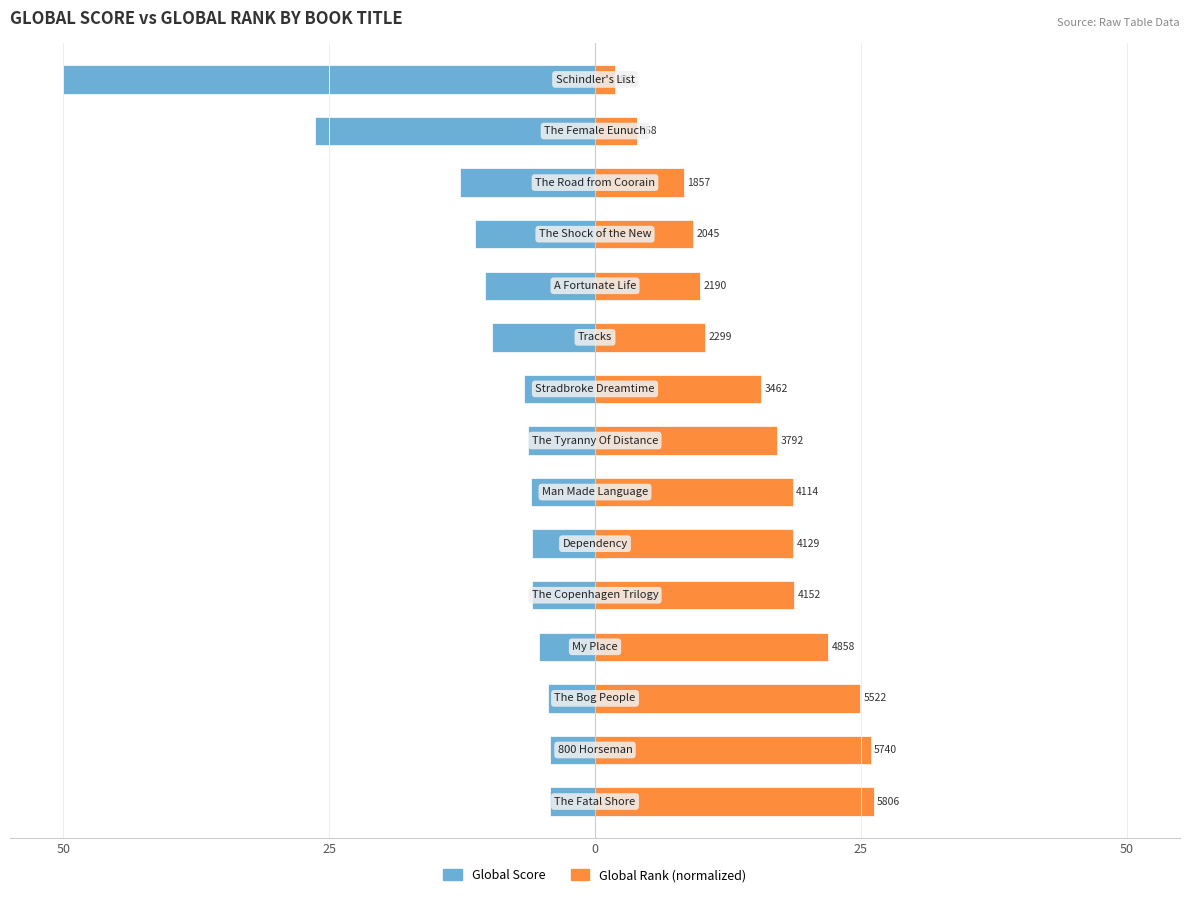

Is it true that Global Rank (normalized) equals 1.9 at 50?

True